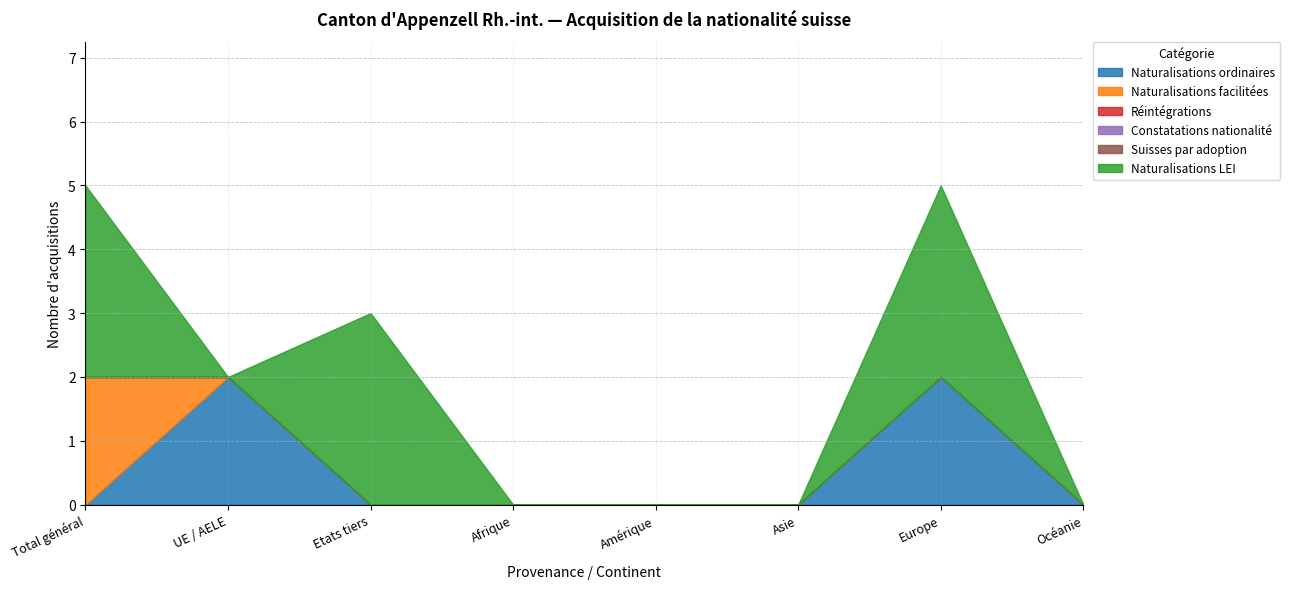

At which category does Naturalisations ordinaires reach its first local peak?

UE / AELE